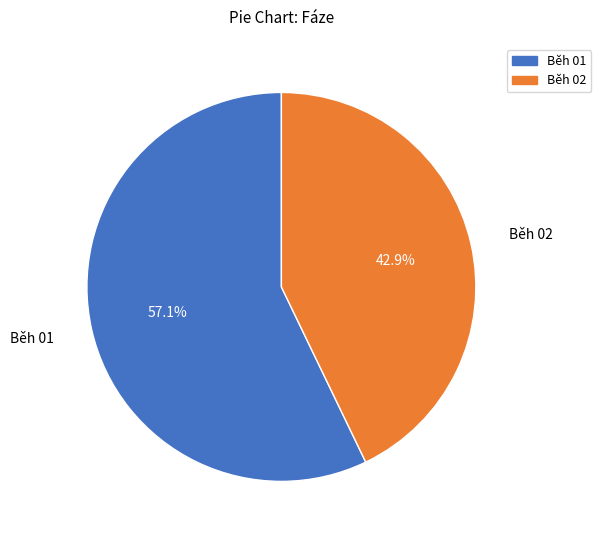

To the nearest percent, what percentage of the pie is Běh 01?

57%